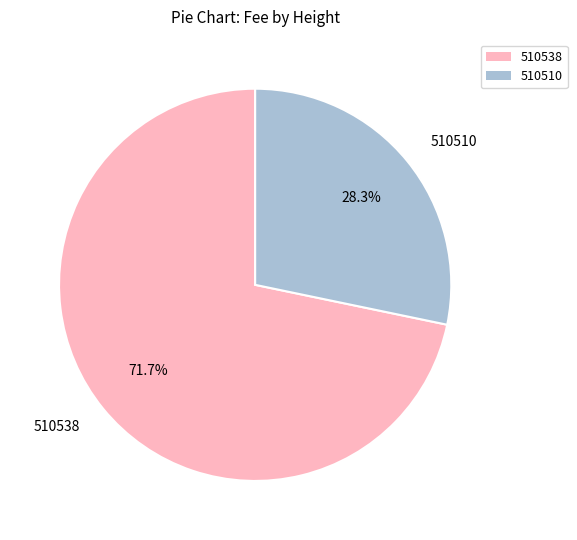

What portion of the pie excludes 510510?

71.7%